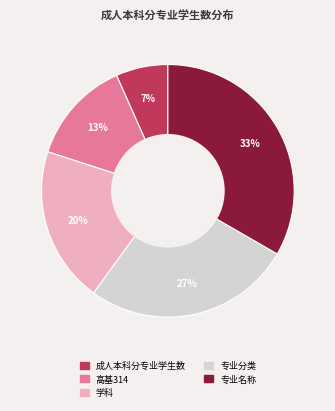

Combined, do 高基314 and 专业名称 account for over 50%?

No